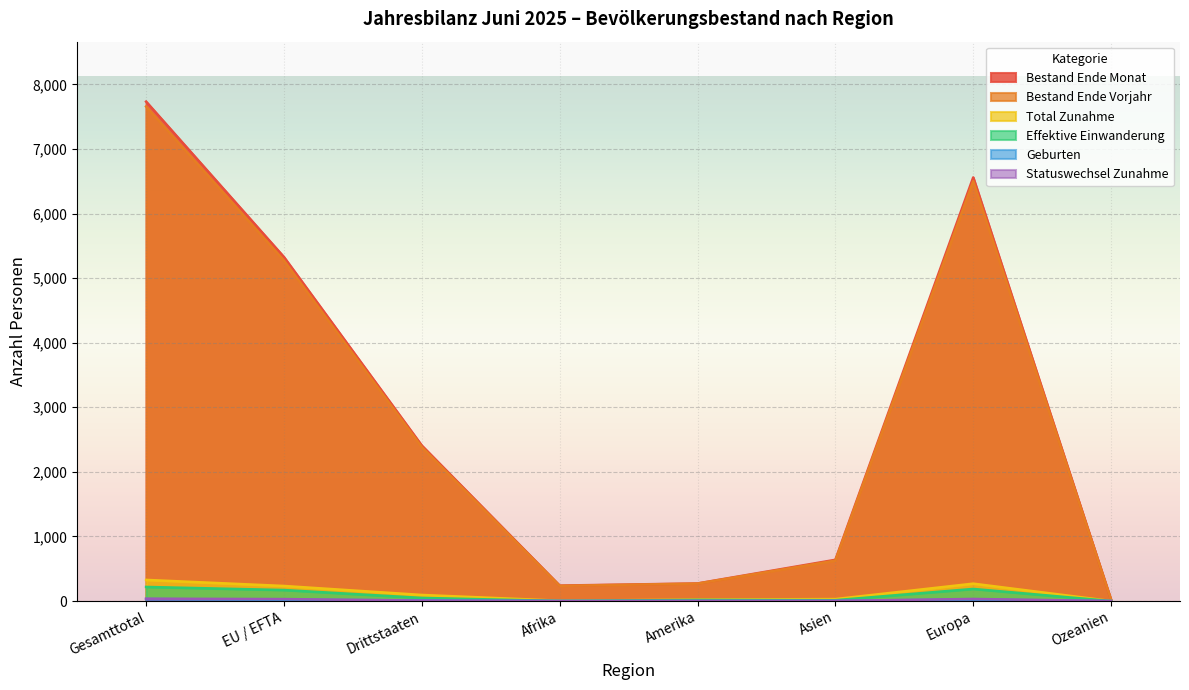

True or false: Bestand Ende Vorjahr and Total Zunahme intersect in this chart.

False